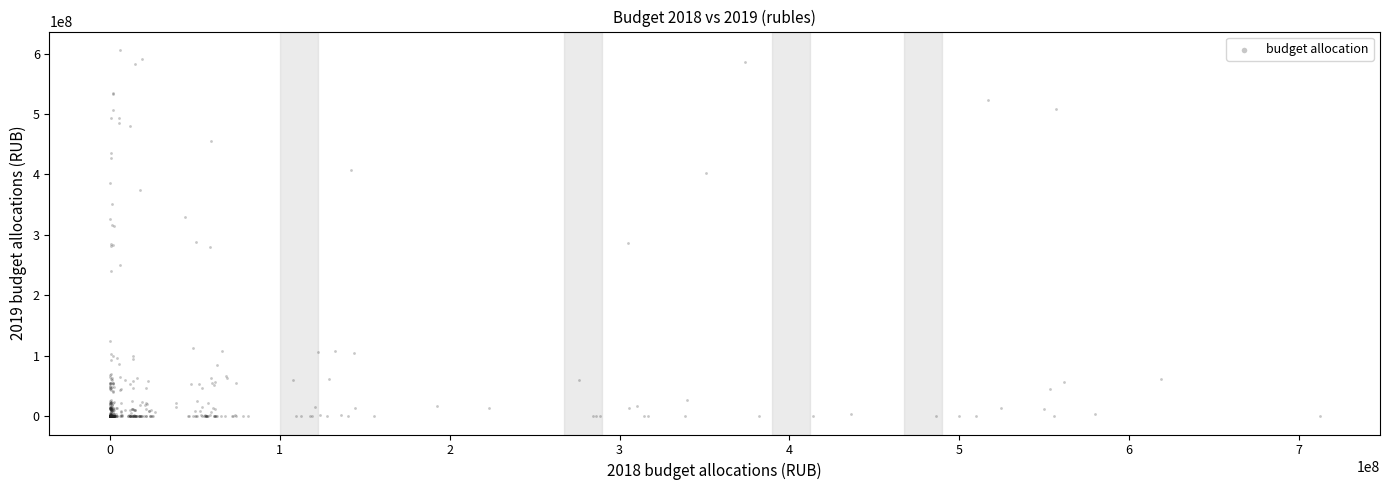

What is the range of X values (max minus min)?

712064904.5